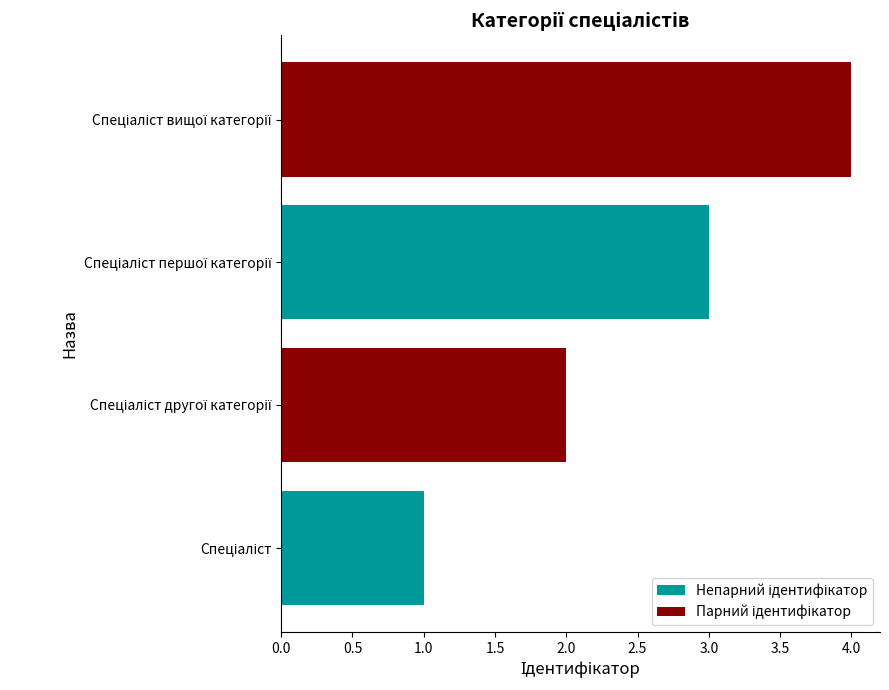

What is the difference between the maximum and minimum values?

3